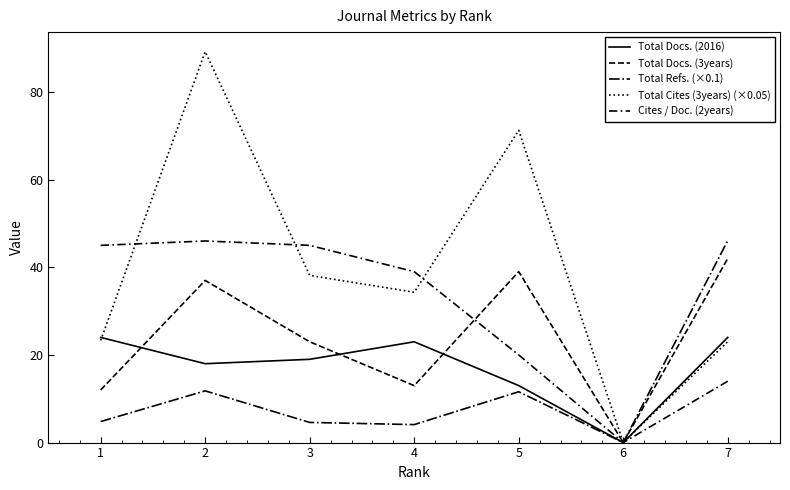

Reading left to right, what are all the values shown in this chart?

Total Docs. (2016): 24.0	18.0	19.0	23.0	13.0	0.0	24.0
Total Docs. (3years): 12.0	37.0	23.0	13.0	39.0	0.0	42.0
Total Refs. (×0.1): 4.8	11.8	4.6	4.1	11.6	0.0	46.1
Total Cites (3years) (×0.05): 23.3	89.2	38.1	34.3	71.2	0.0	23.1
Cites / Doc. (2years): 45.0	46.0	45.0	39.0	20.0	0.0	14.0